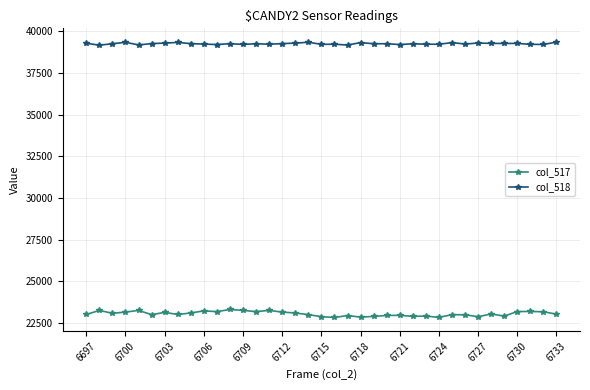

Rank the series by their maximum value, from lowest to highest.

col_517, col_518